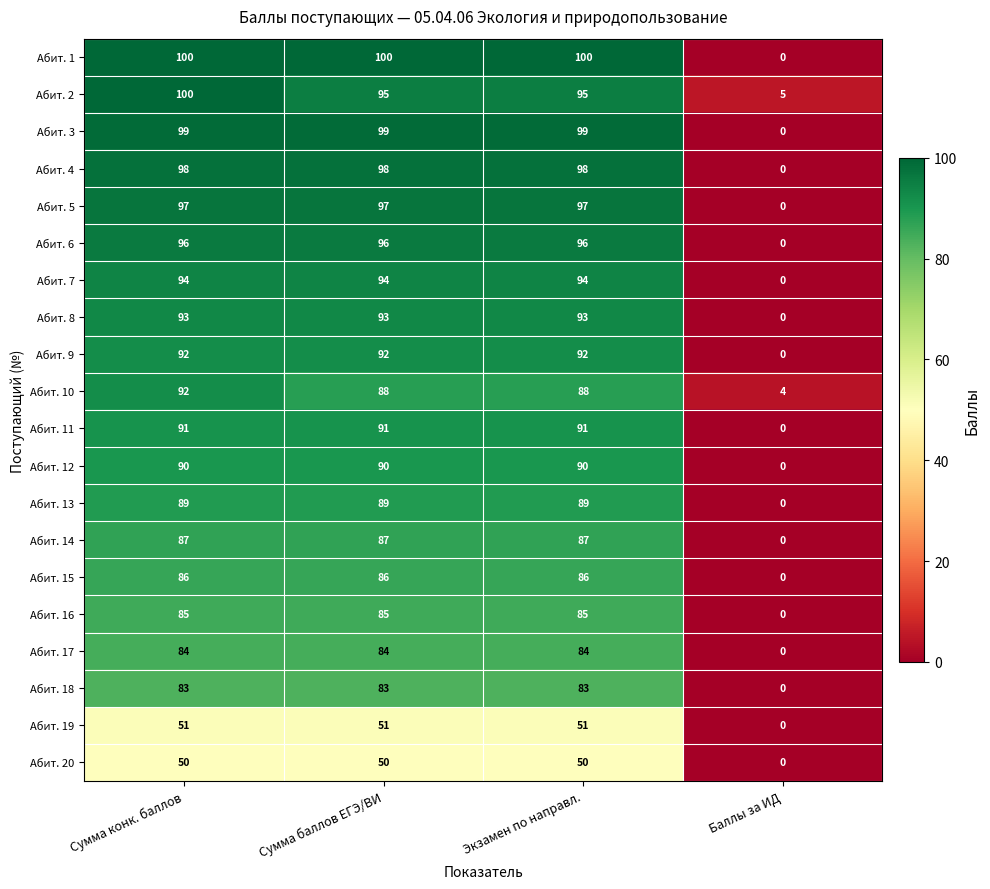

Which series has the largest total across all categories?

Абит. 1